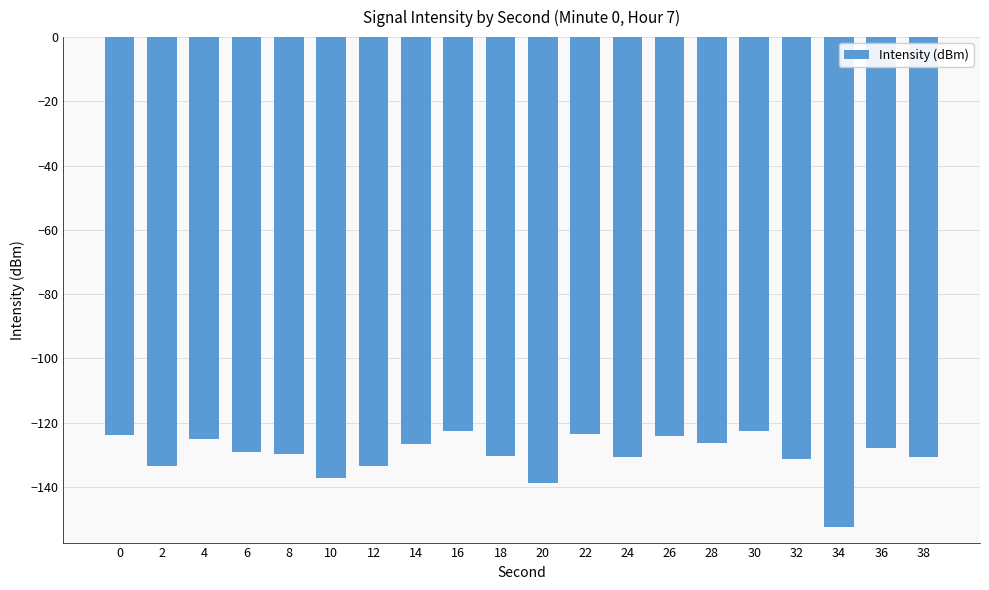

What is the difference between the values at 20 and 26?

14.6